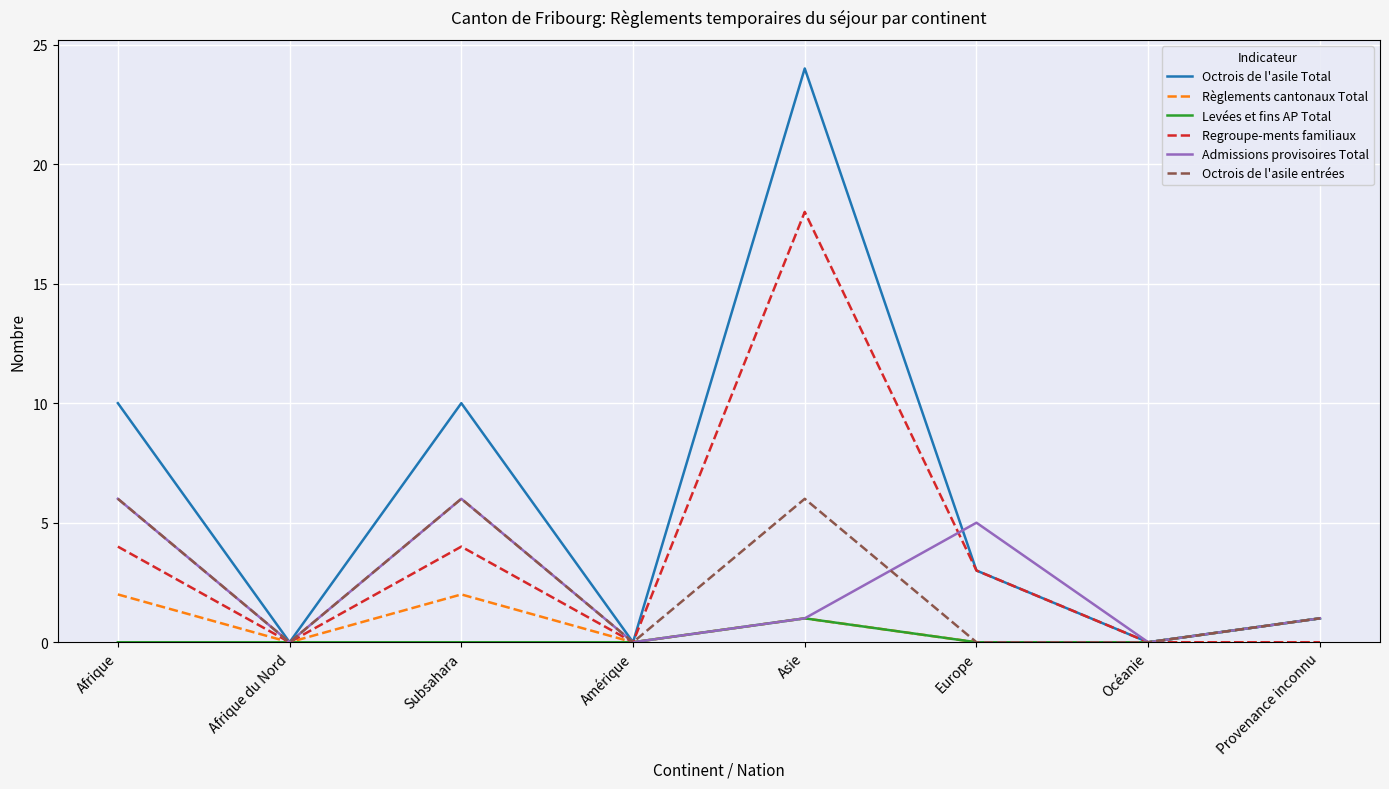

What is the sum of all Regroupe-ments familiaux values?

29